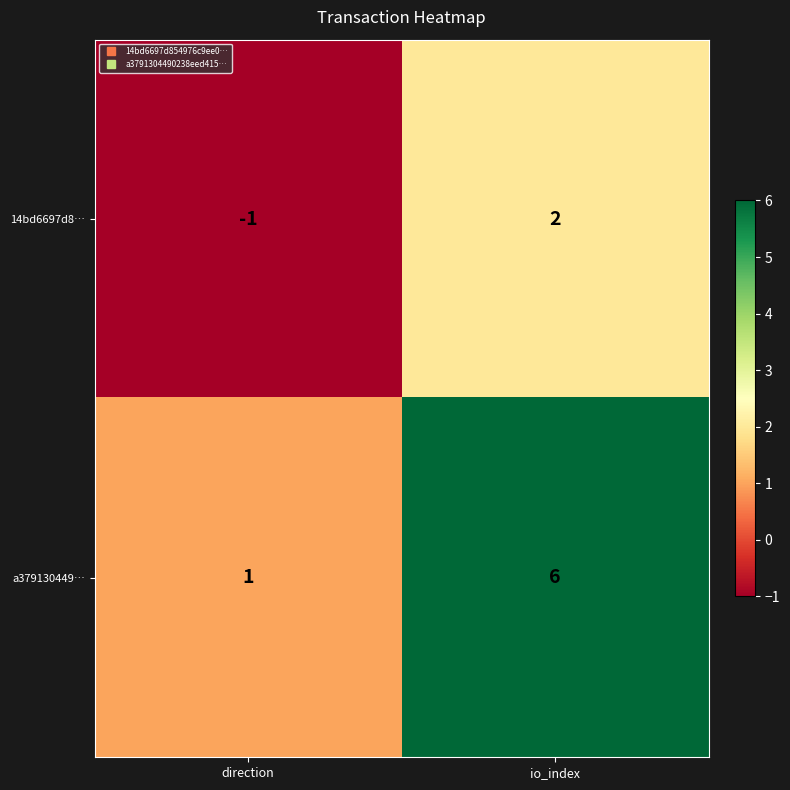

Between direction and io_index, which series saw the biggest shift?

a379130449…